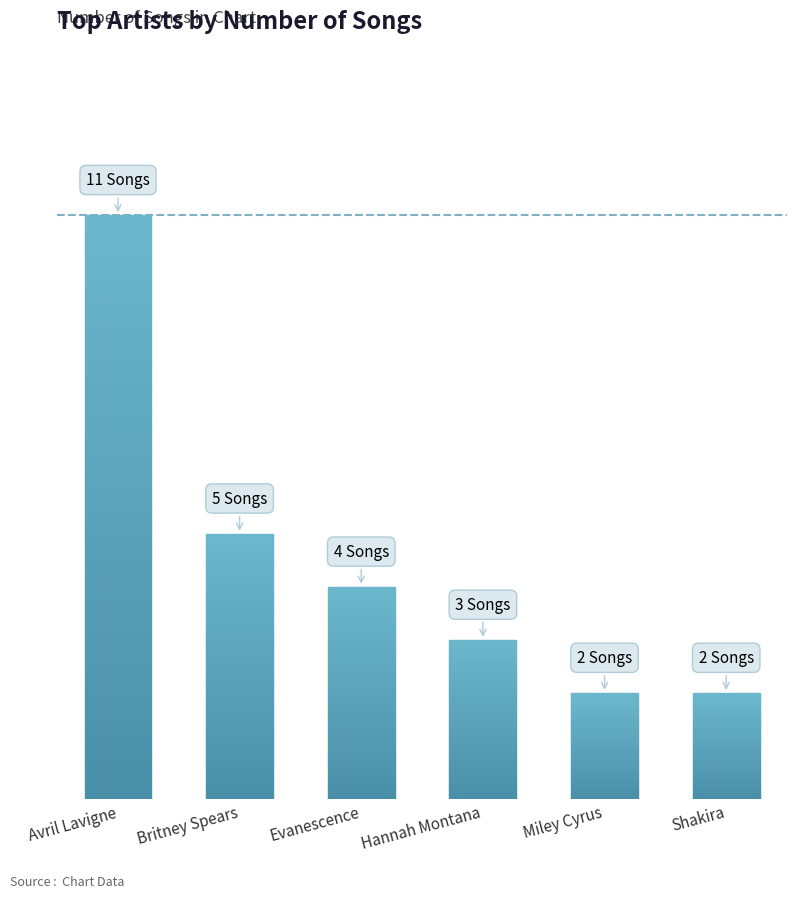

What is the label of the 2nd bar from the left?

Britney Spears